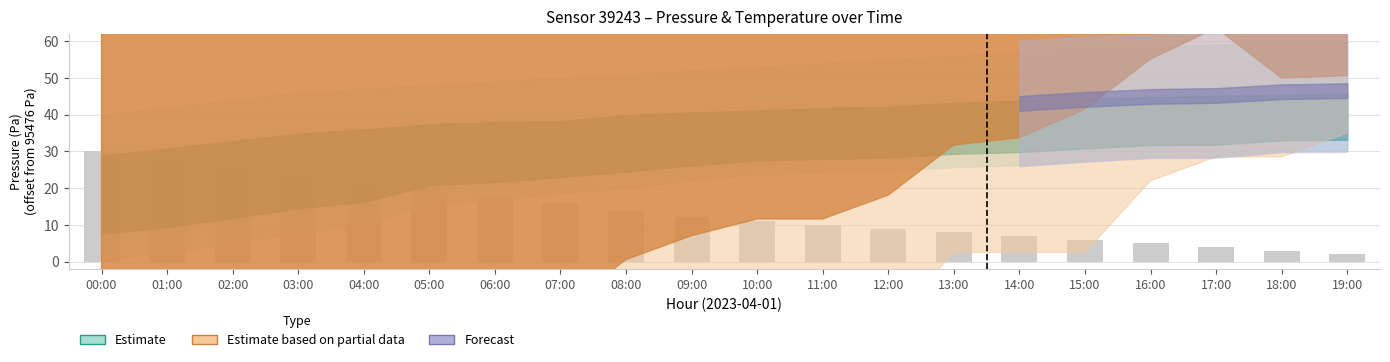

What is the sum of all values?

275